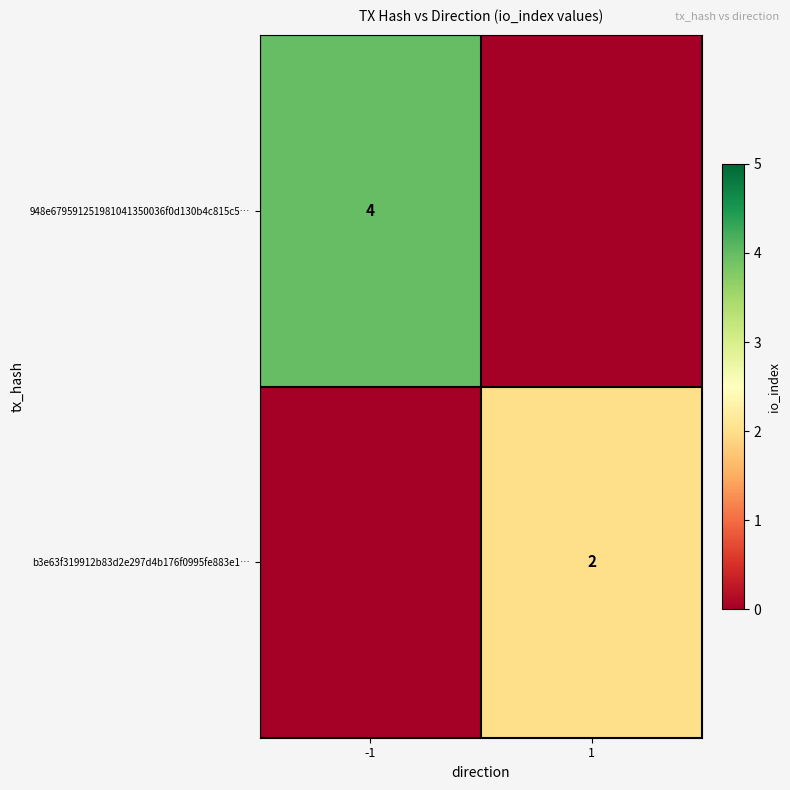

The 948e679591251981041350036f0d130b4c815c5… series shows 4 at -1. True or false?

True